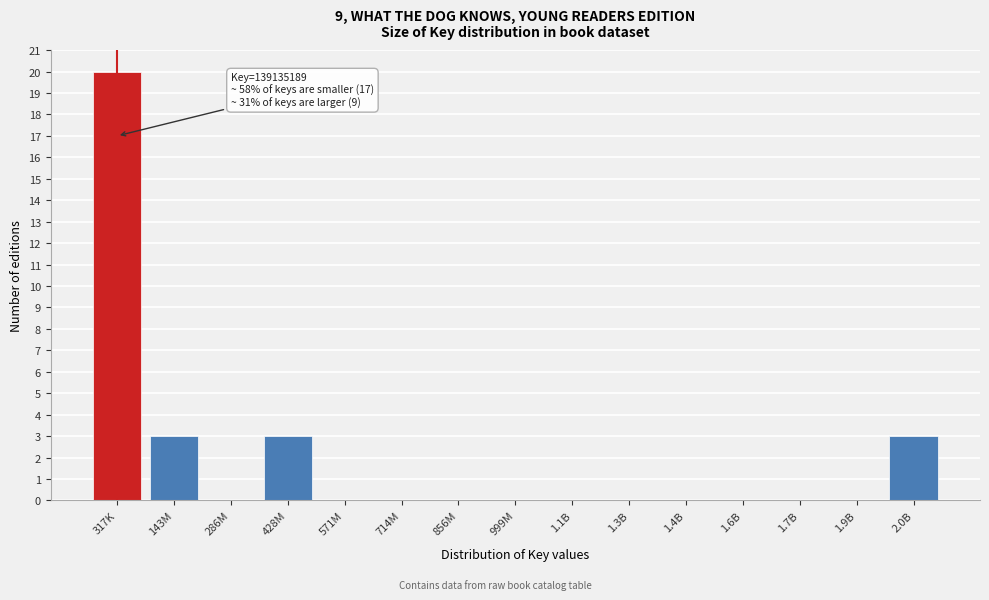

Reading left to right, list all the values displayed in this chart.

317K=20	143M=3	286M=0	428M=3	571M=0	714M=0	856M=0	999M=0	1.1B=0	1.3B=0	1.4B=0	1.6B=0	1.7B=0	1.9B=0	2.0B=3